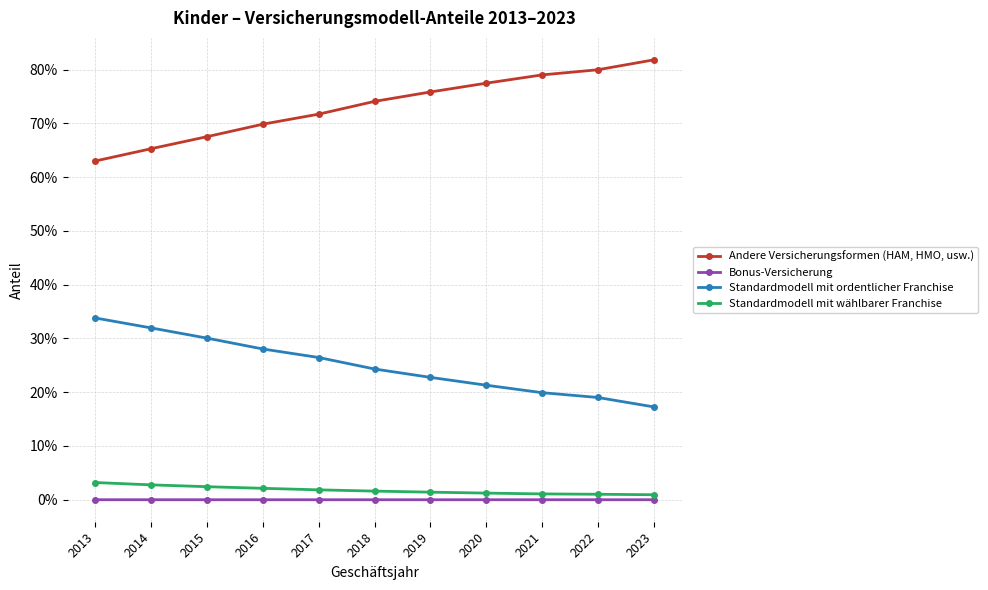

What is the highest value of the Andere Versicherungsformen (HAM, HMO, usw.) series?

0.8